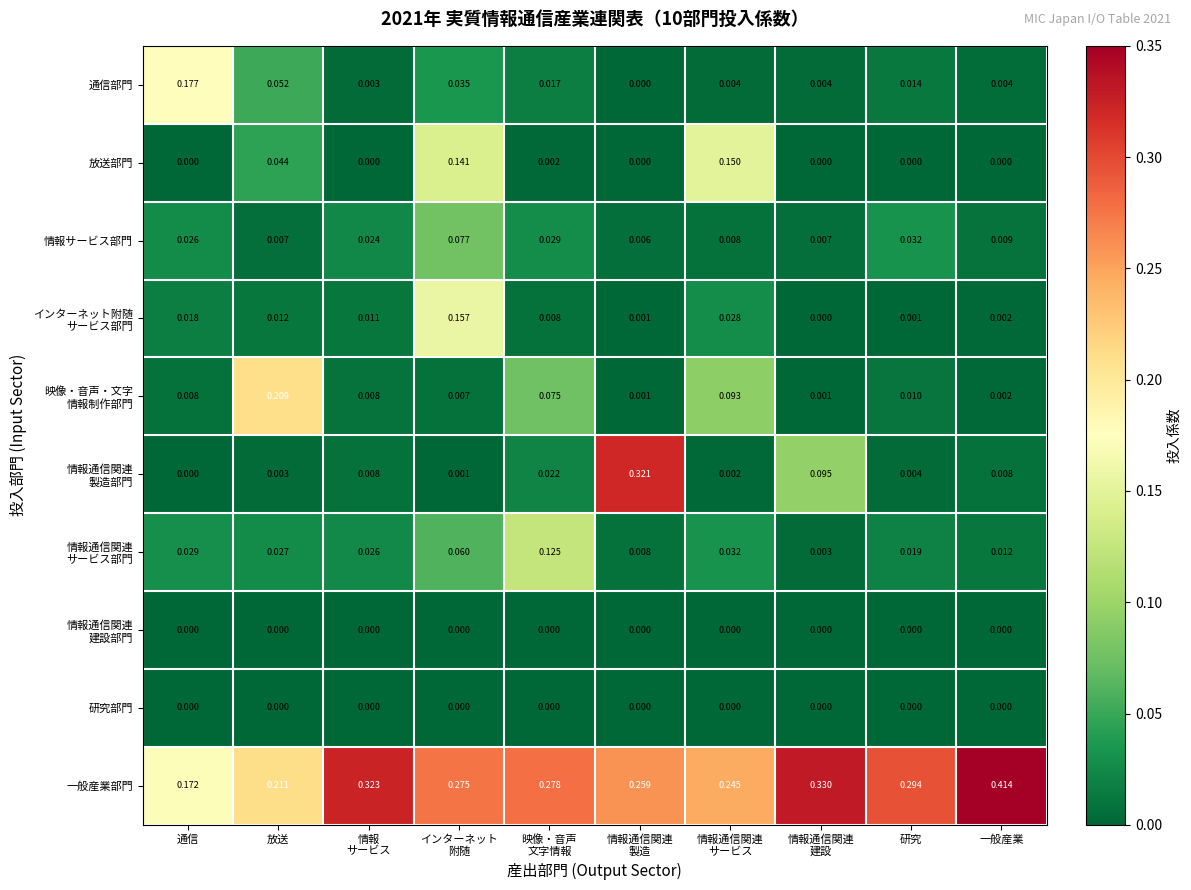

Which series has the largest total across all categories?

一般産業部門